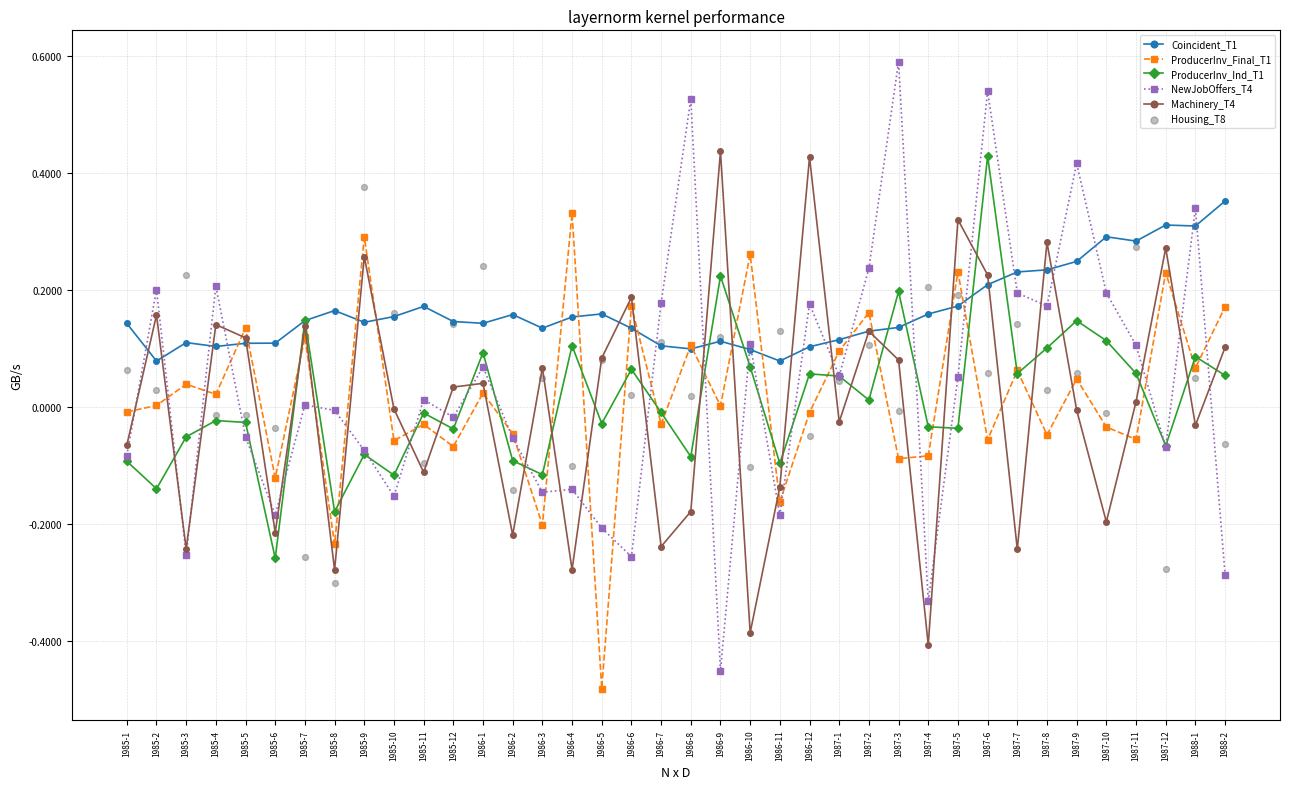

Is the value of Housing_T8 at 1987-8 greater than the value of Coincident_T1 at 1985-2?

No